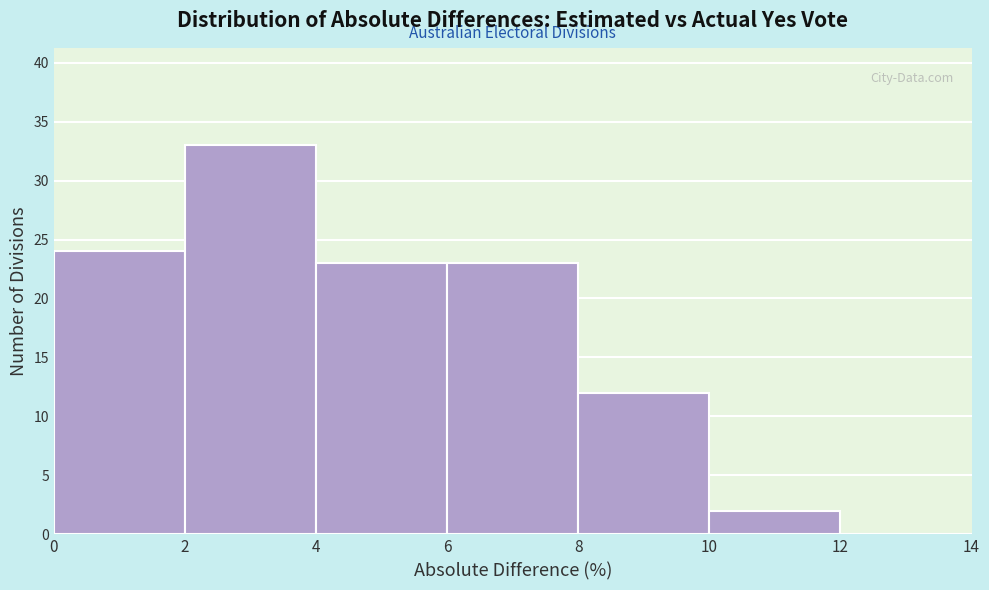

How tall is the bar that spans 8 to 10 on the x-axis? The values are not printed on the chart, so give them approximately, as read against the axis.

12